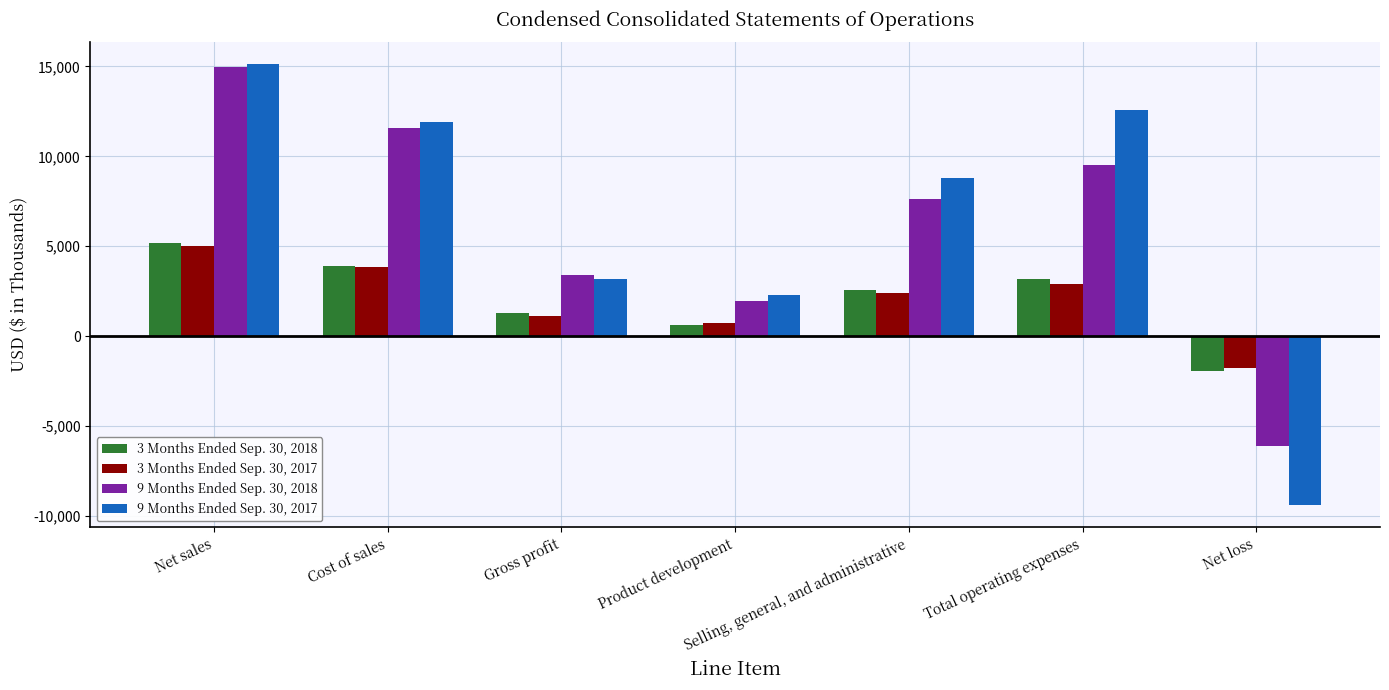

How many groups of bars are there?

7